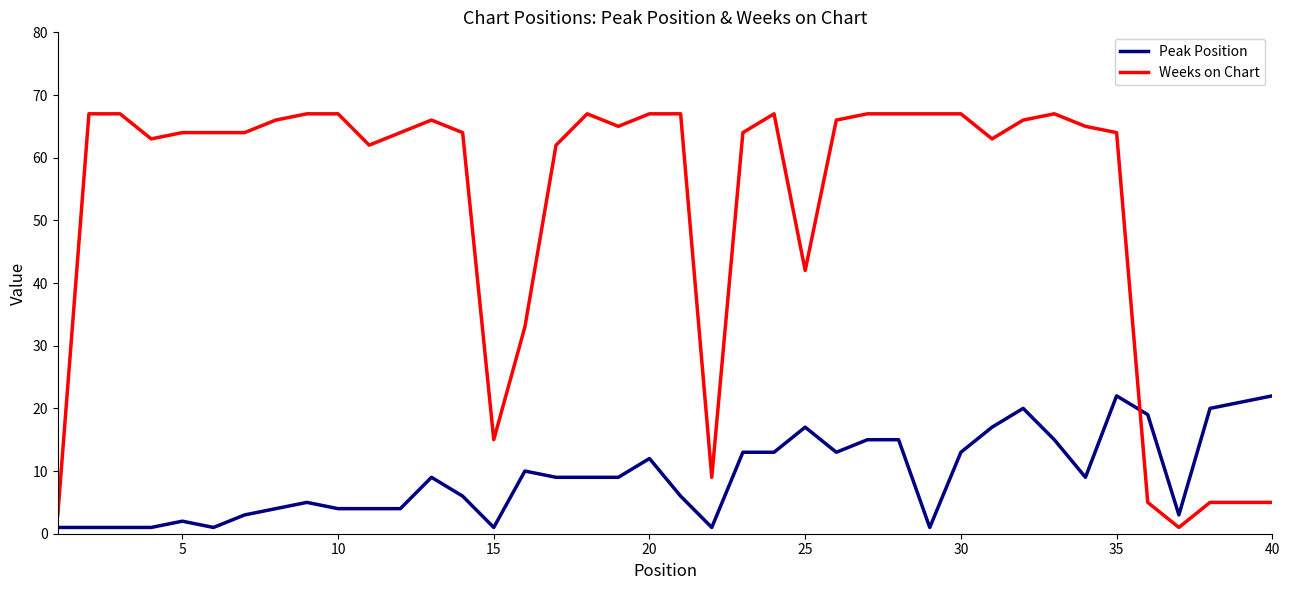

Rank the series by their maximum value, from lowest to highest.

Peak Position, Weeks on Chart